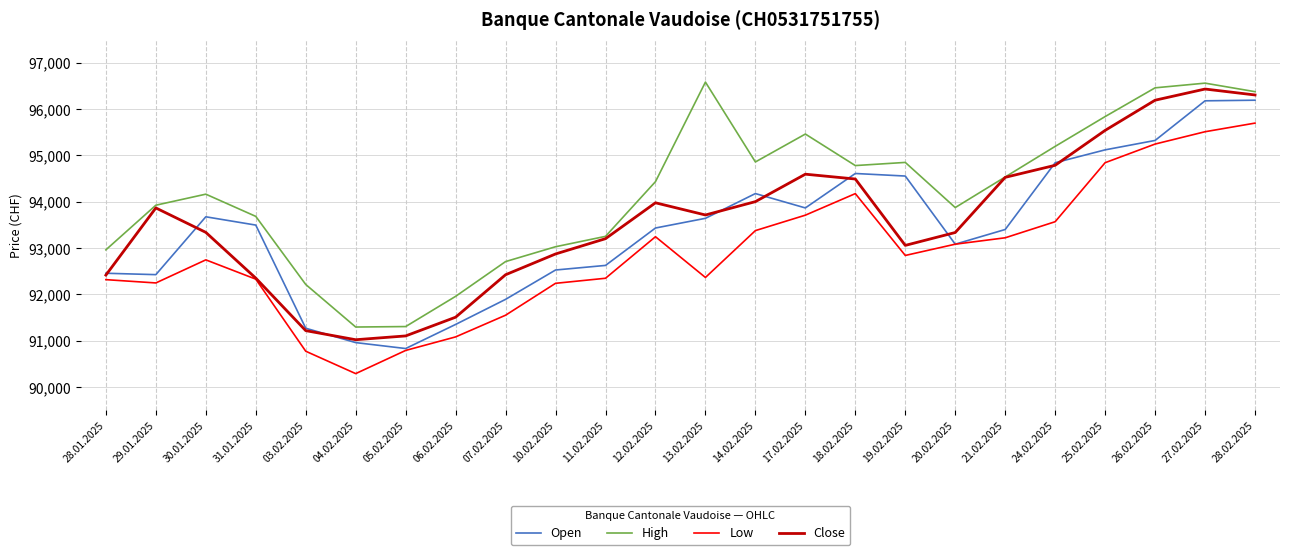

Is the value of Open at 19.02.2025 greater than the value of Close at 07.02.2025?

Yes